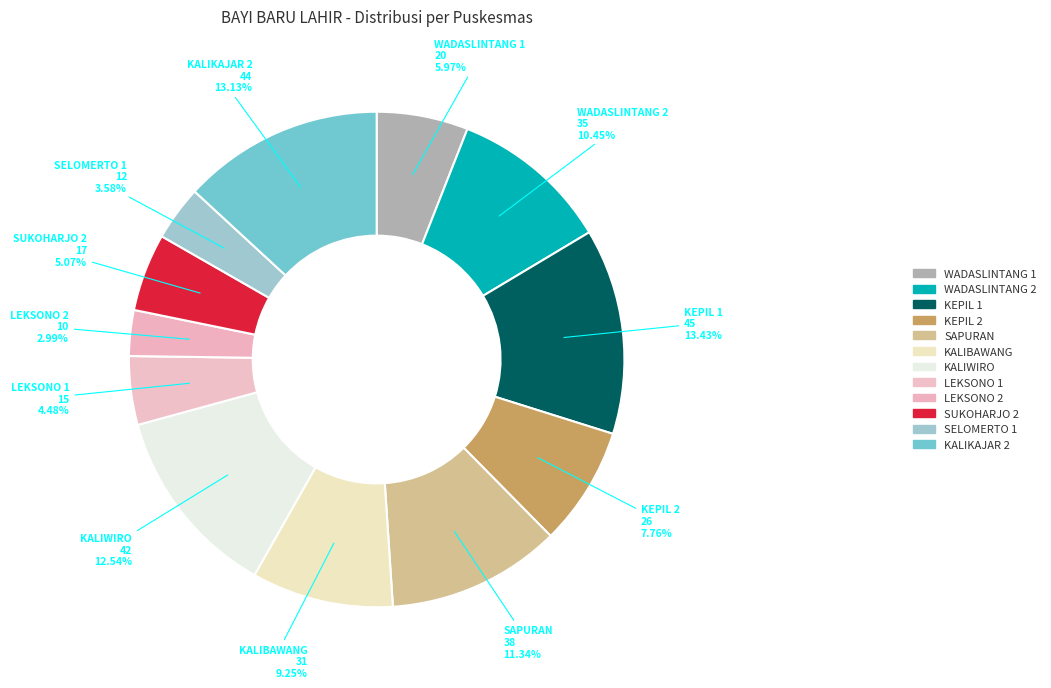

Which category has the smallest portion of the pie?

LEKSONO 2